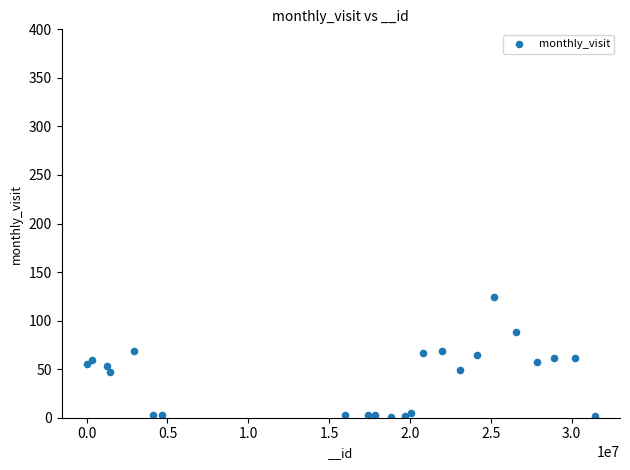

What is the range of Y values (max minus min)?

123